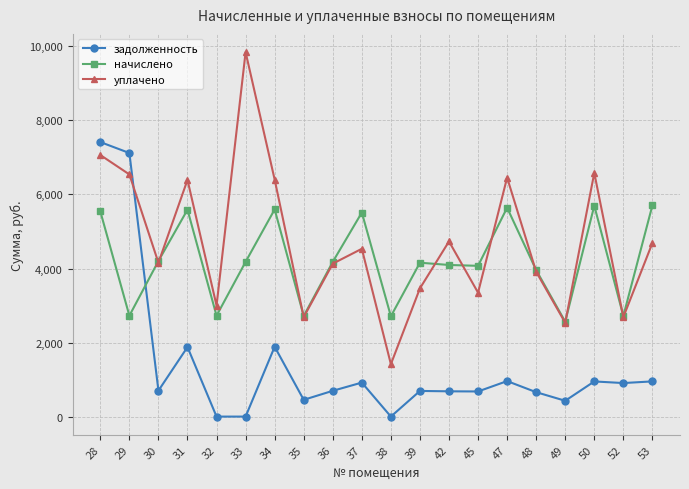

After their last crossing, which series has the higher values: задолженность or начислено?

начислено